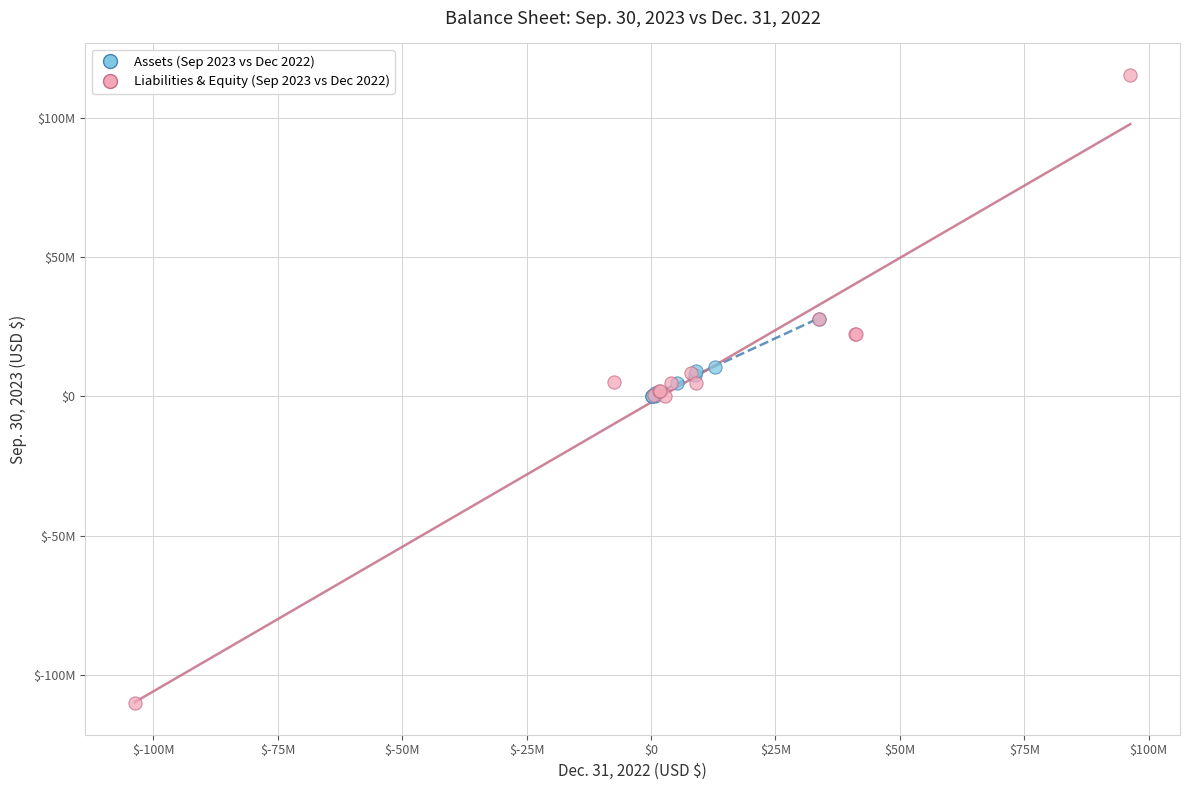

Which series contains the highest Y value?

Liabilities & Equity (Sep 2023 vs Dec 2022)